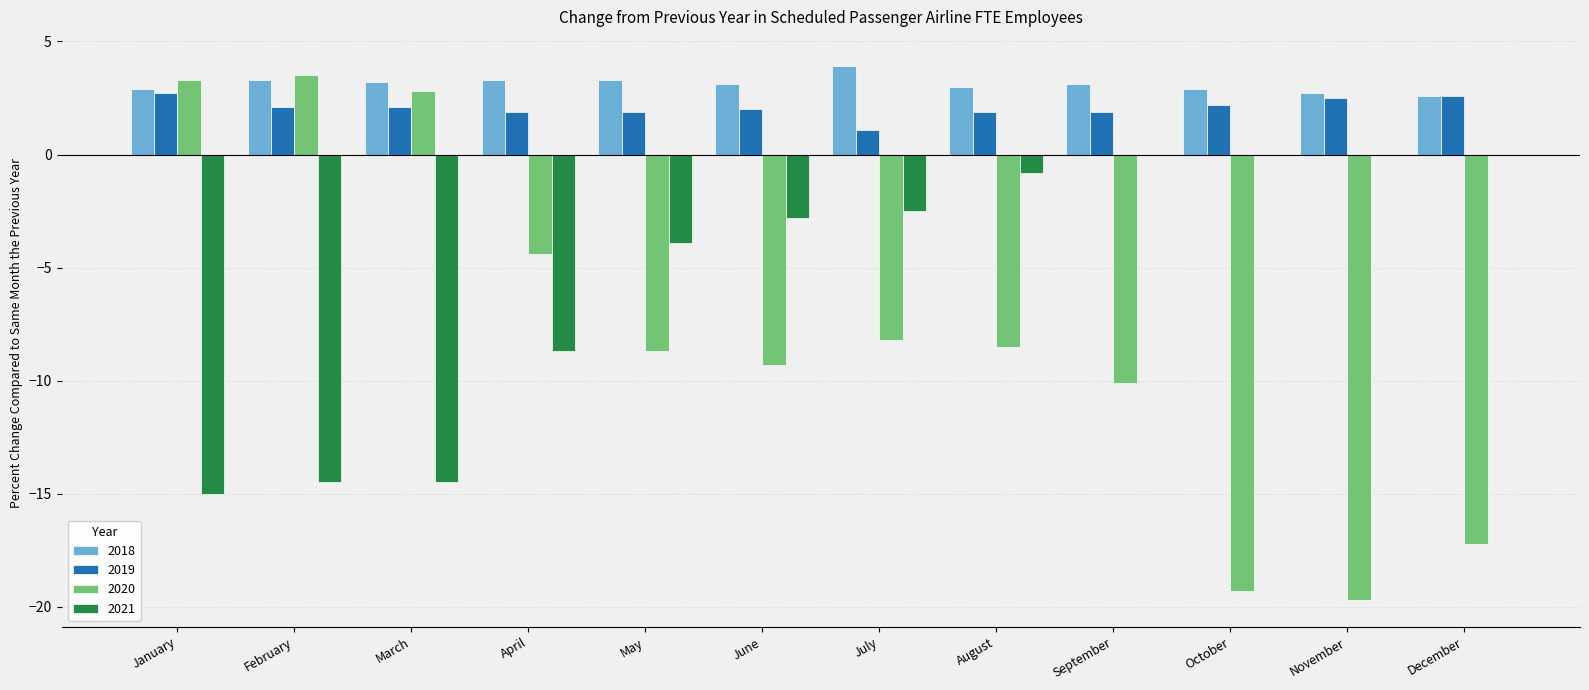

Are the bars grouped side by side (vs. stacked)?

Yes